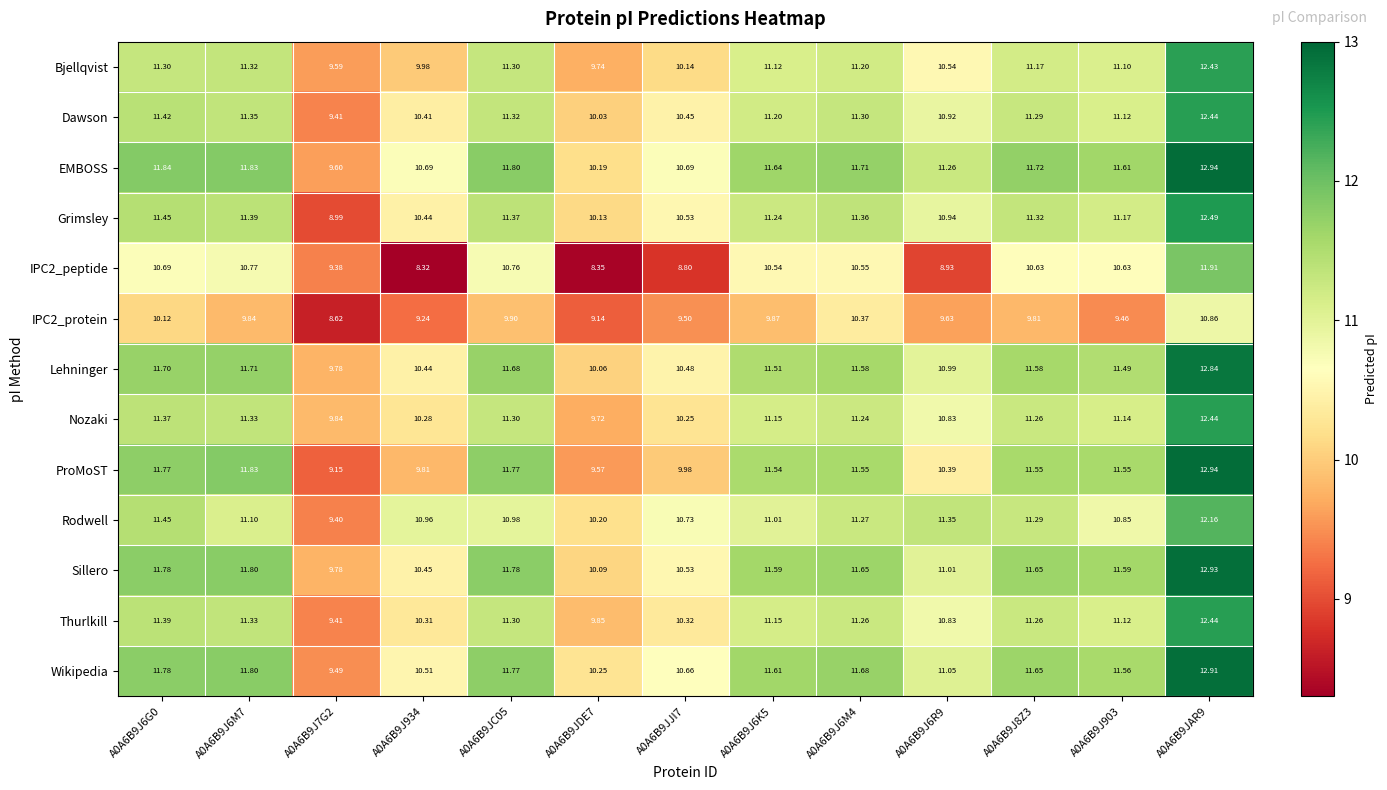

Which series has the largest total across all categories?

EMBOSS